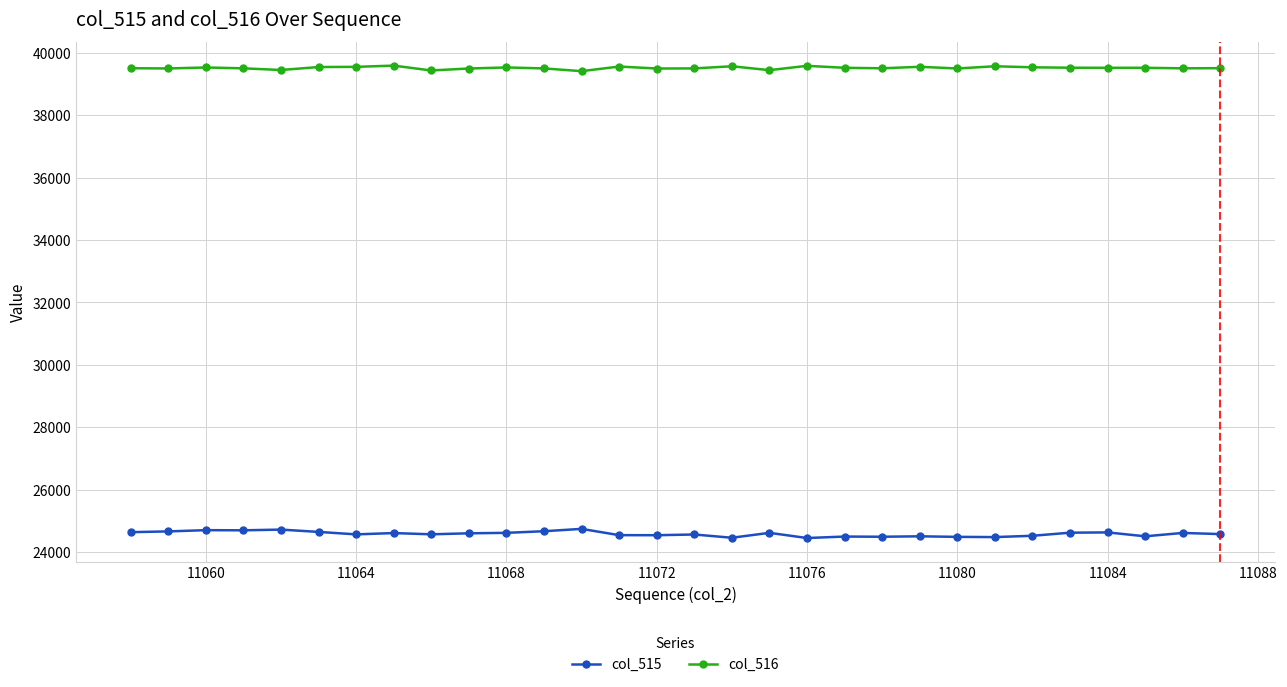

What is the value of the col_516 point at the 11th from the left?

39534